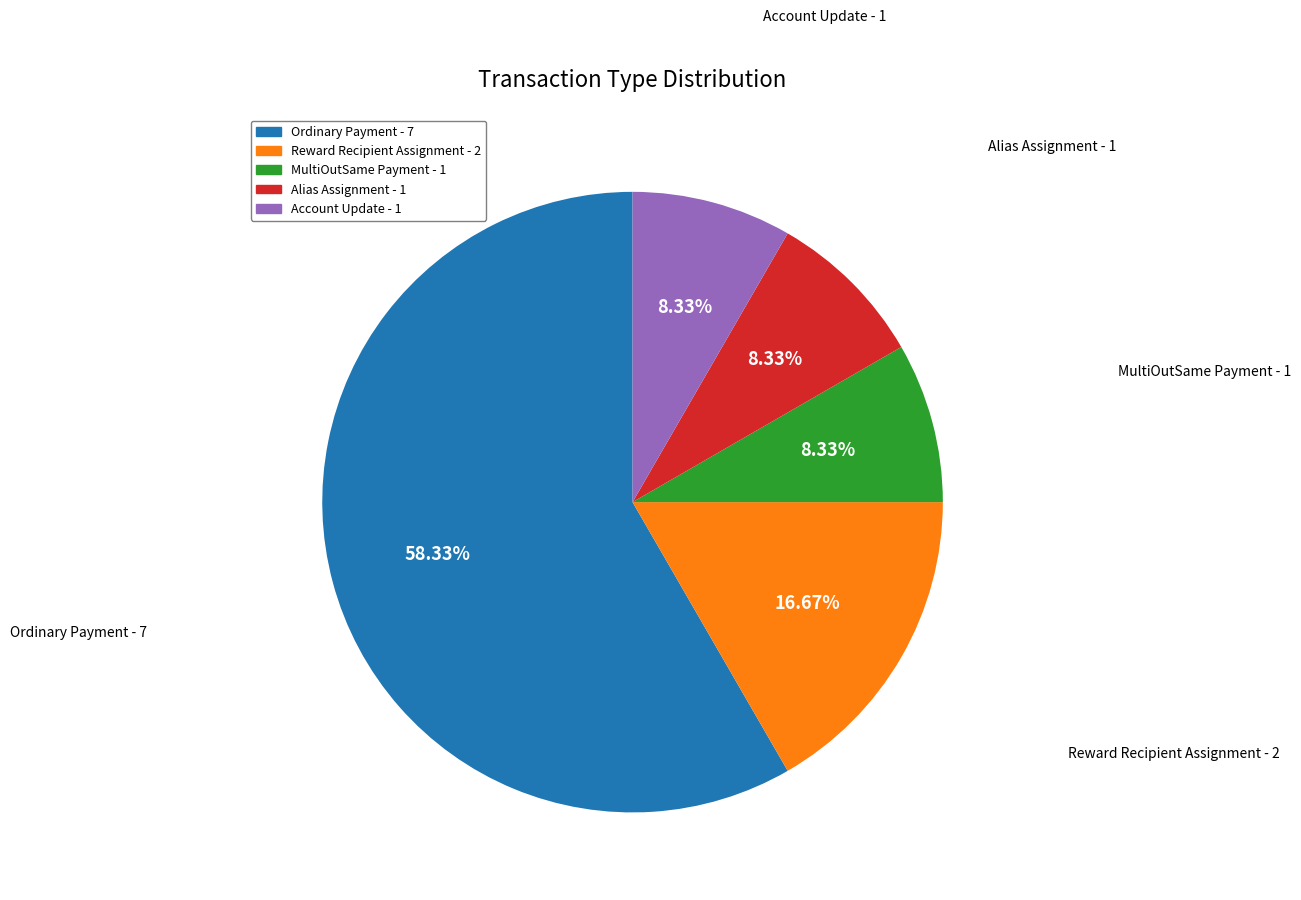

Which slice is the largest?

Ordinary Payment